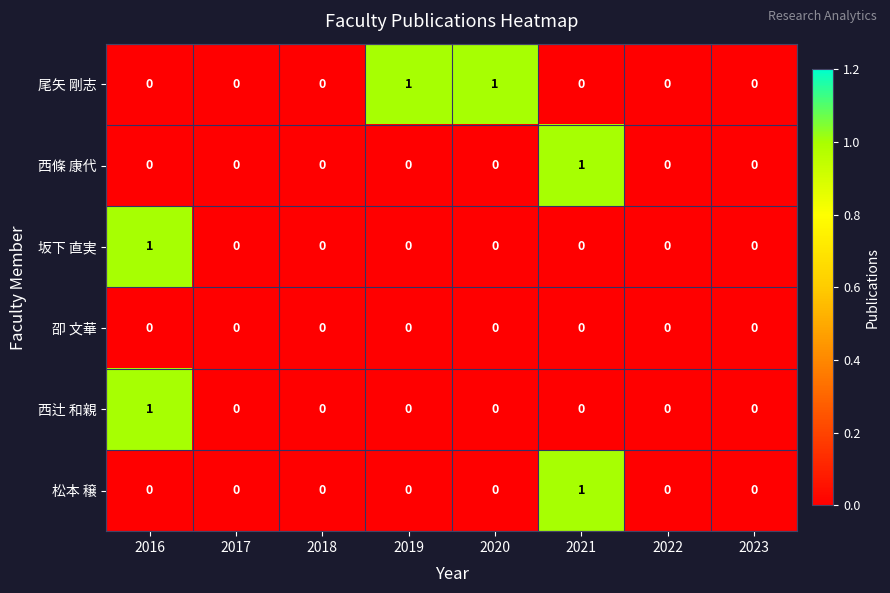

Which series has the largest total across all categories?

尾矢 剛志